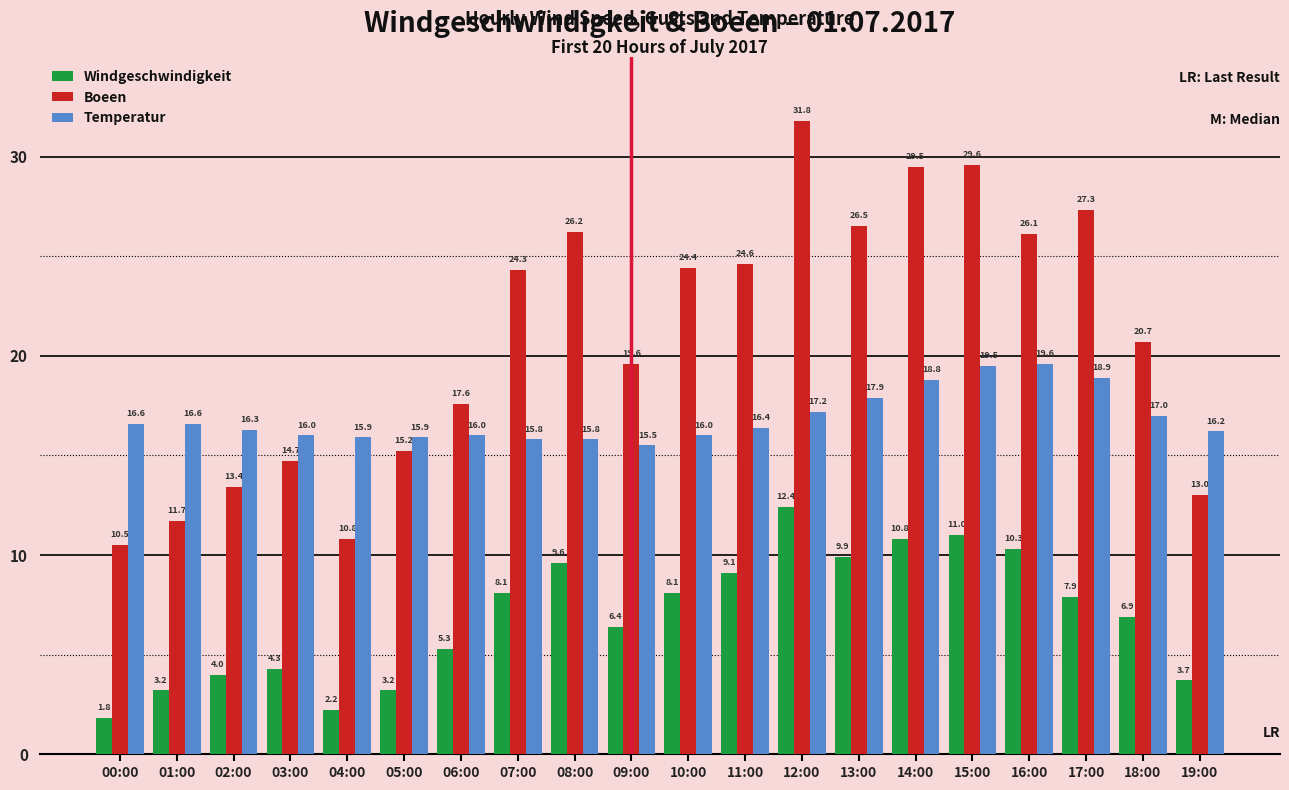

Rank the series by their average value, from highest to lowest.

Boeen, Temperatur, Windgeschwindigkeit